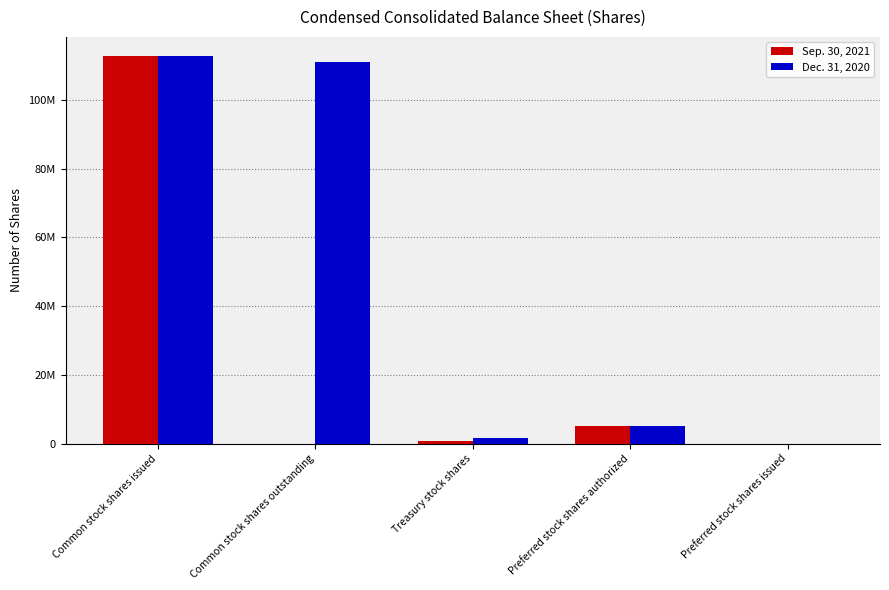

Are the bars horizontal?

No